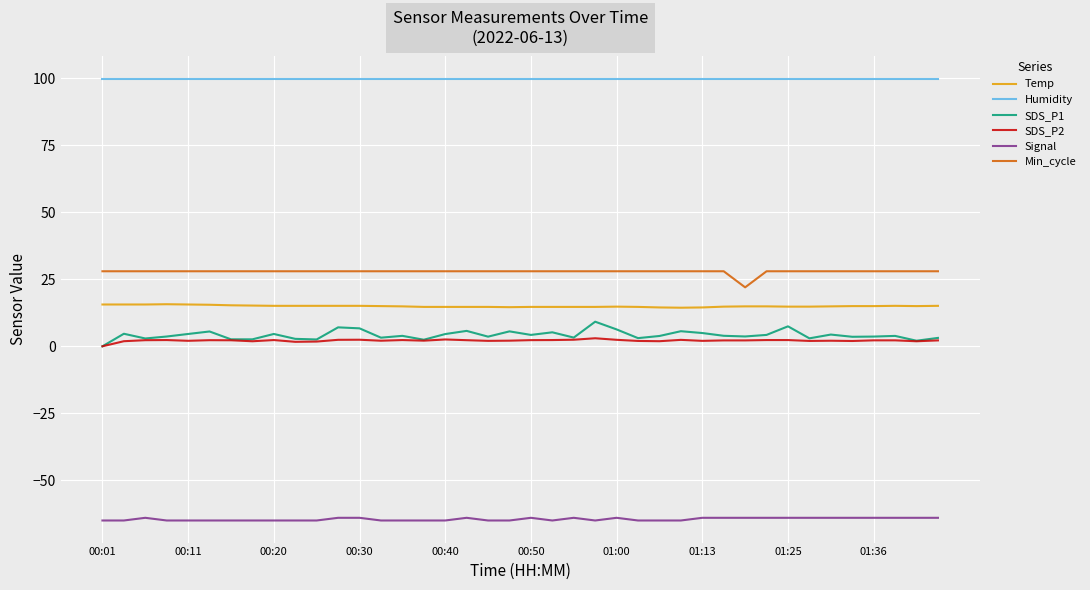

True or false: SDS_P1 and Humidity cross at least once.

False